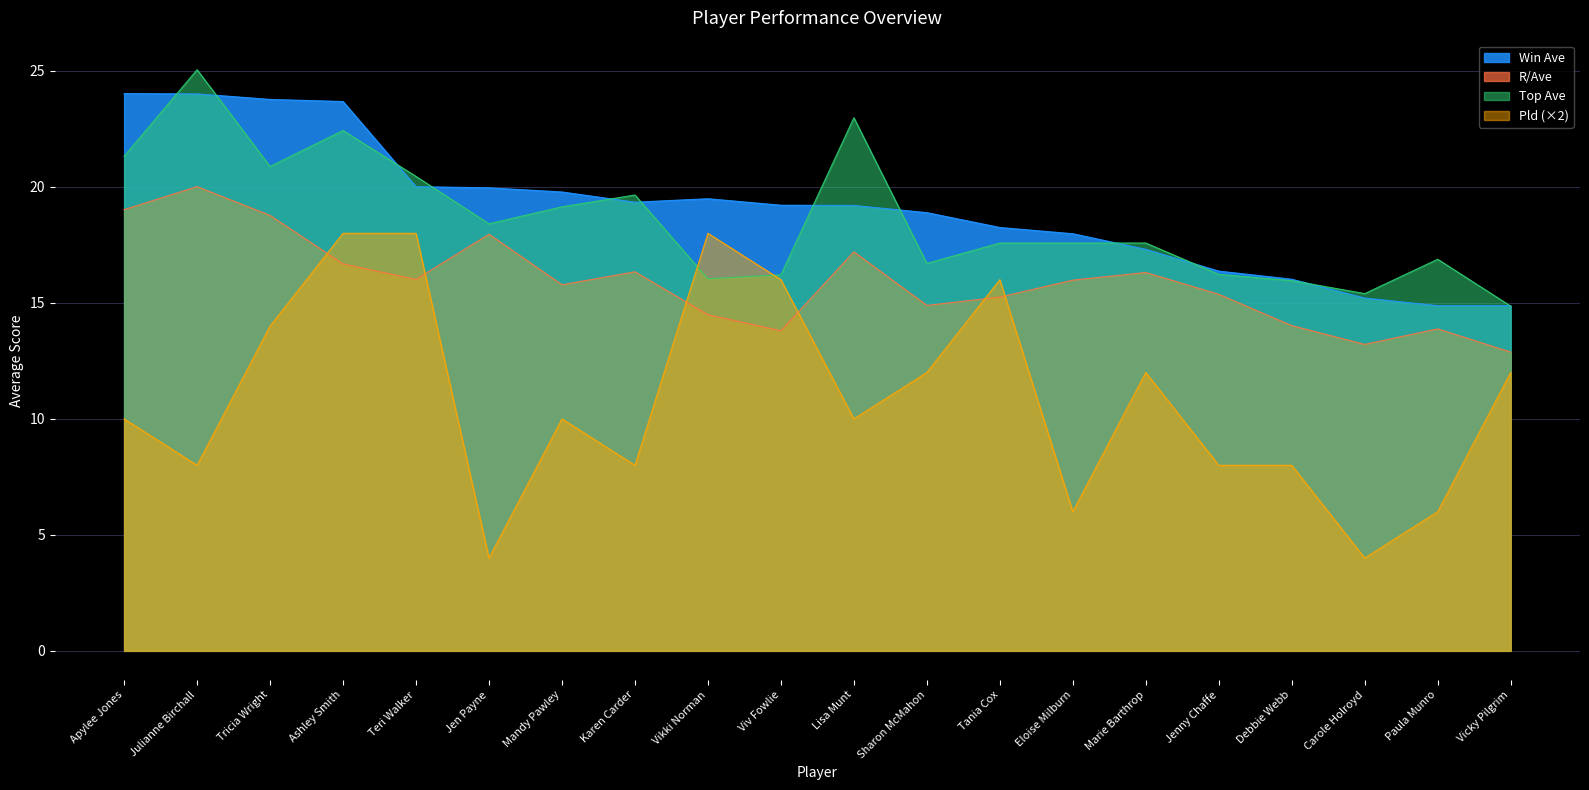

Rank the series by their maximum value, from lowest to highest.

Pld (×2), R/Ave, Win Ave, Top Ave